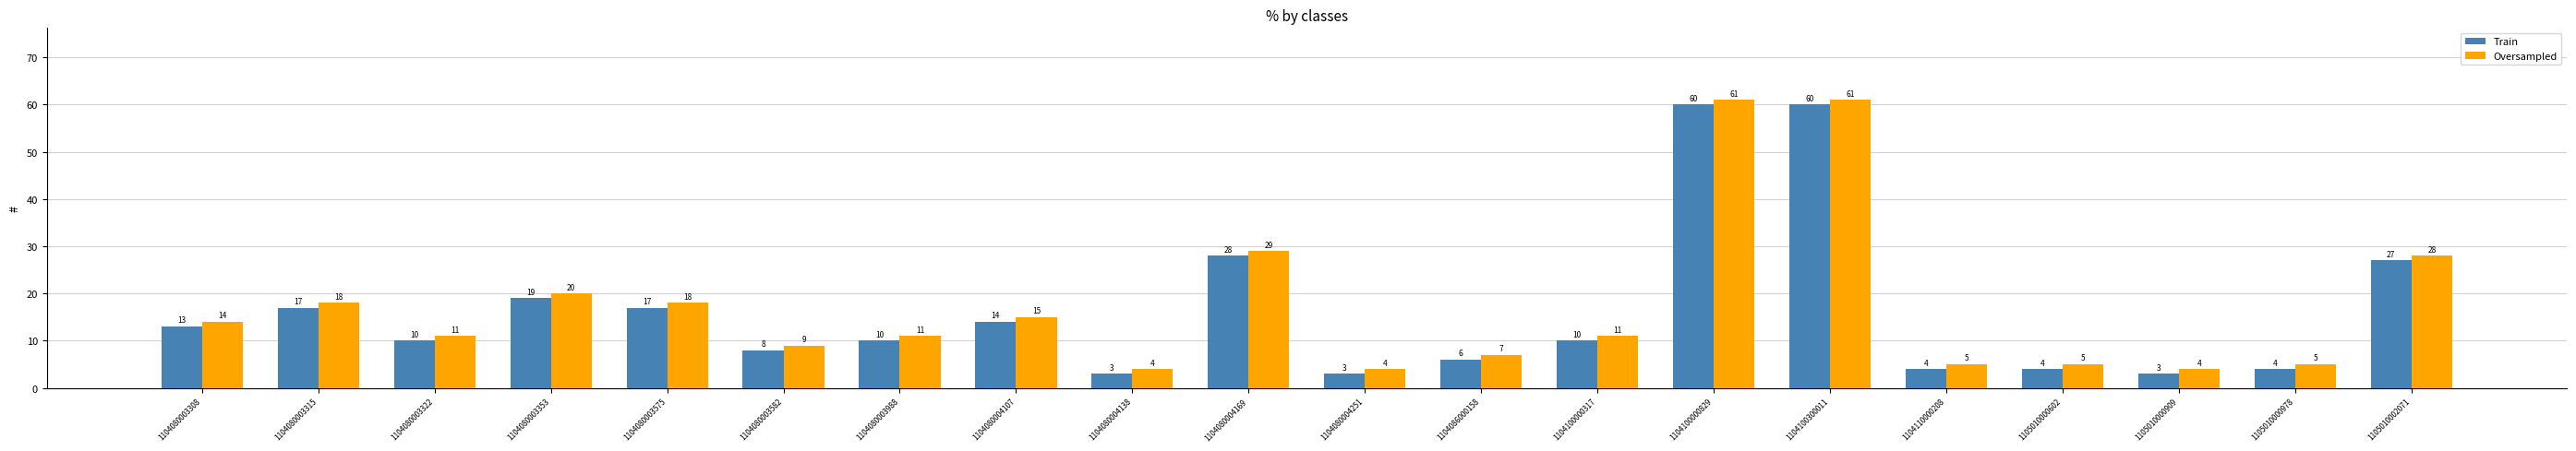

How many series are shown in this chart?

2